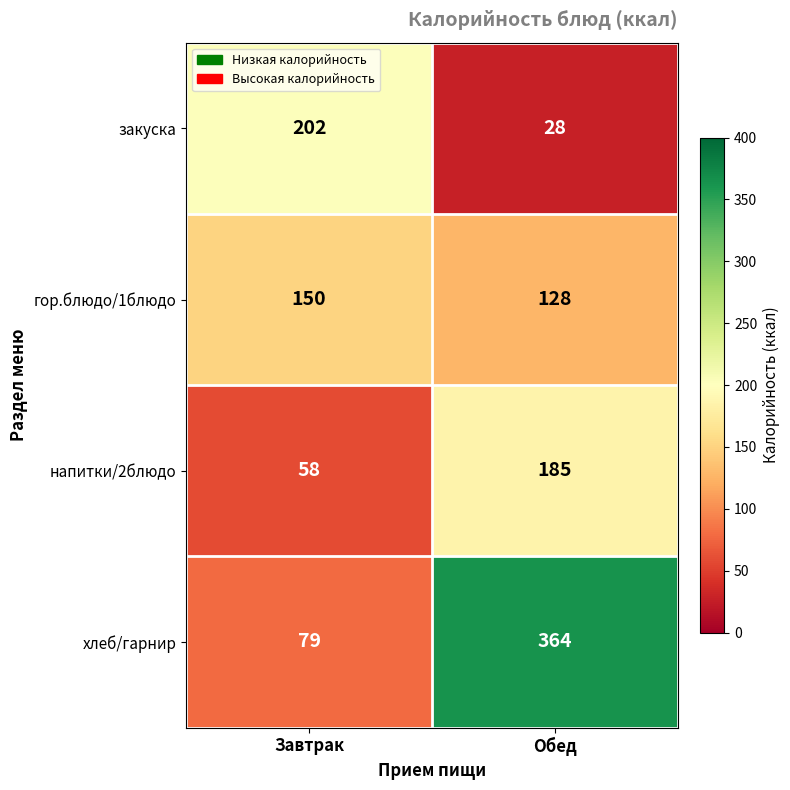

Reading left to right, what are all the values shown in this chart?

закуска: 202	28
гор.блюдо/1блюдо: 150	128
напитки/2блюдо: 58	185
хлеб/гарнир: 79	364